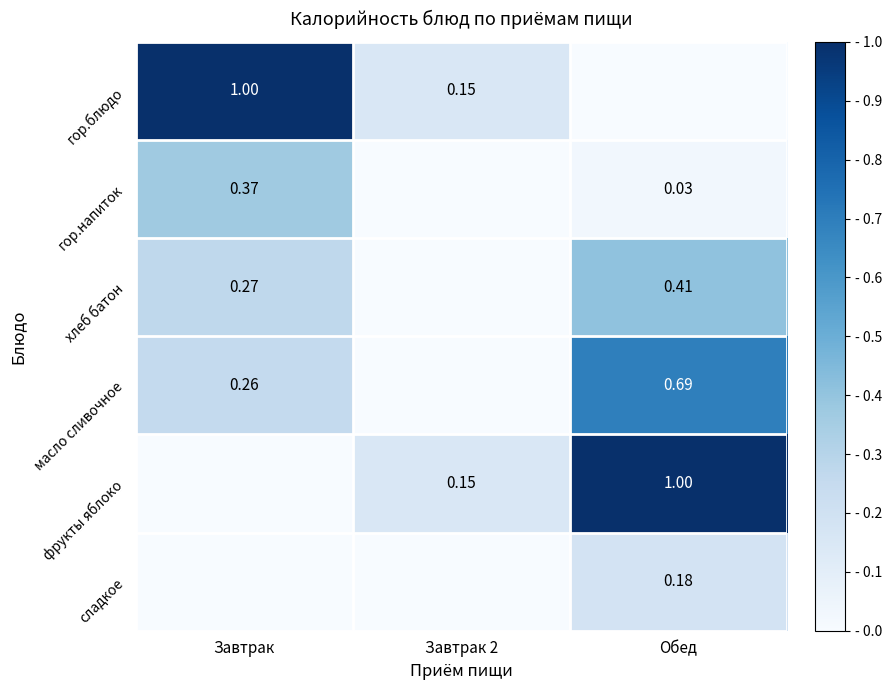

What is the highest value of the гор.блюдо series?

1.0